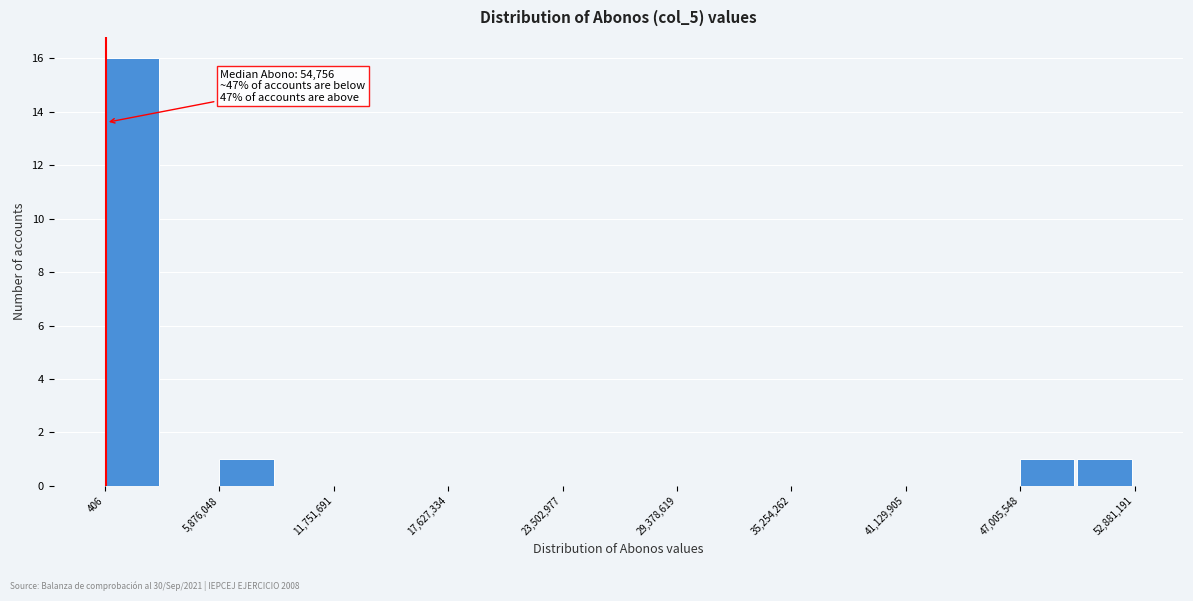

Read against the x-axis, roughly where is the centre of the tallest bar?

1000000